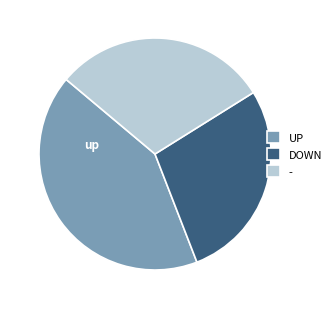

Which slice is the largest?

UP